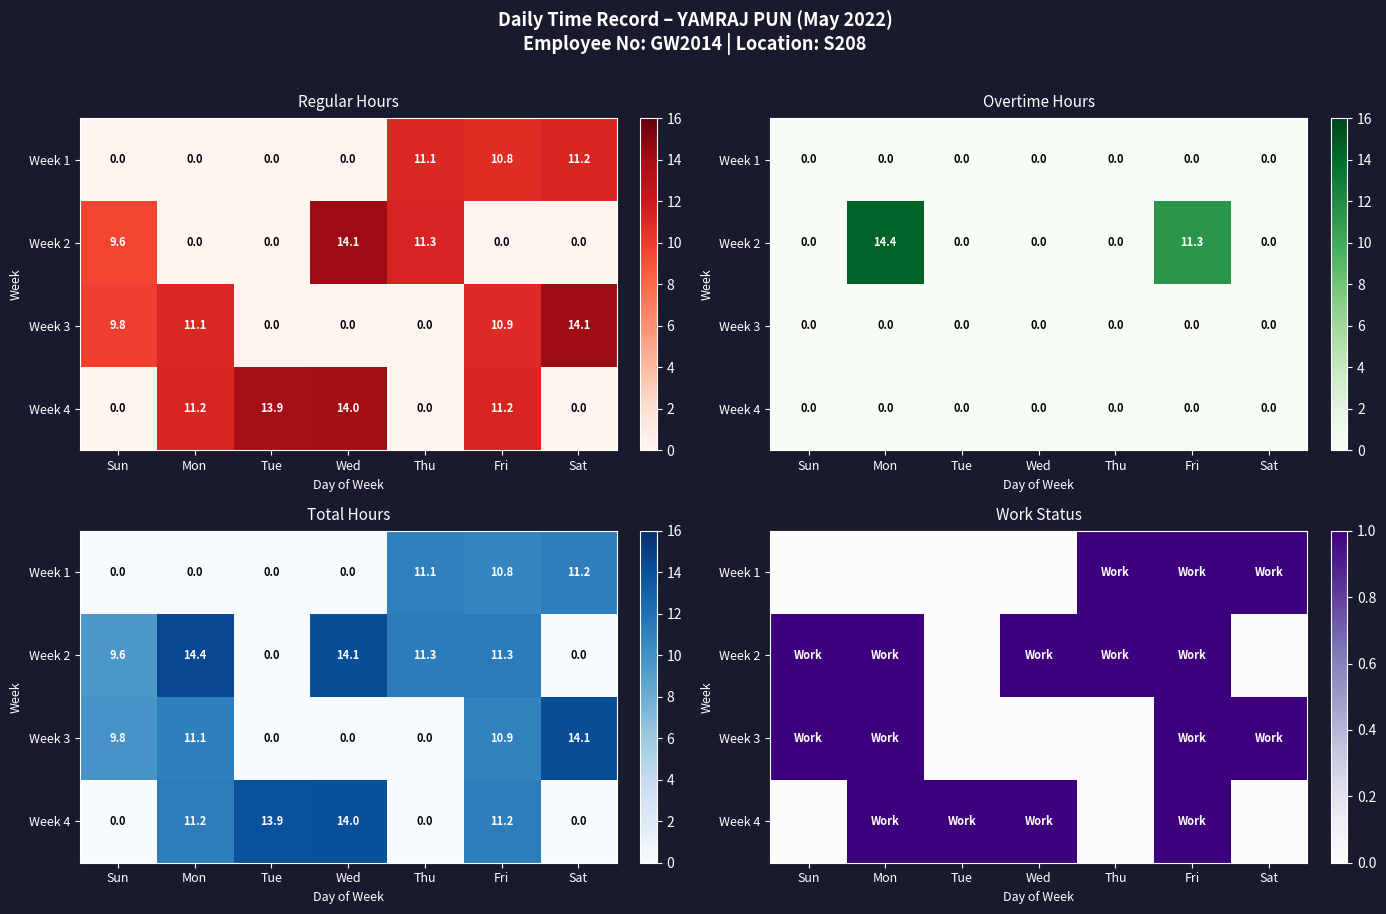

How many values in Week 4 are above zero?

4